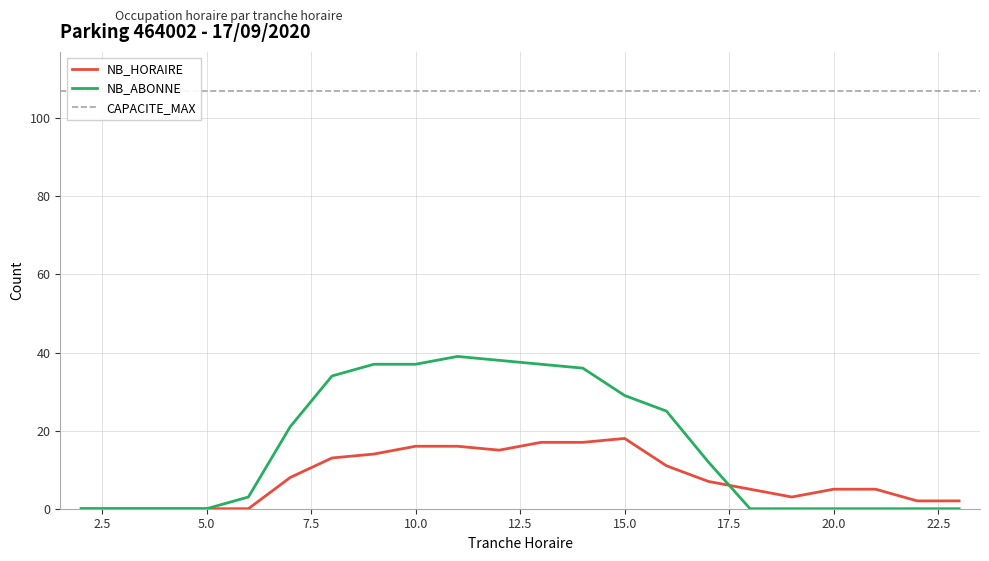

In NB_HORAIRE, how many points are higher than both neighbors (excluding endpoints)?

1